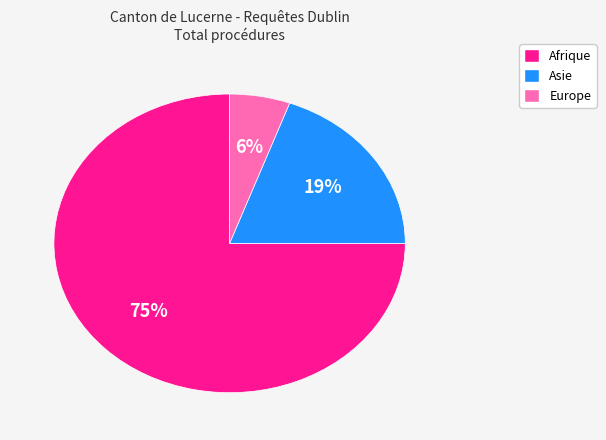

Is there any slice that represents more than half of the pie?

Yes